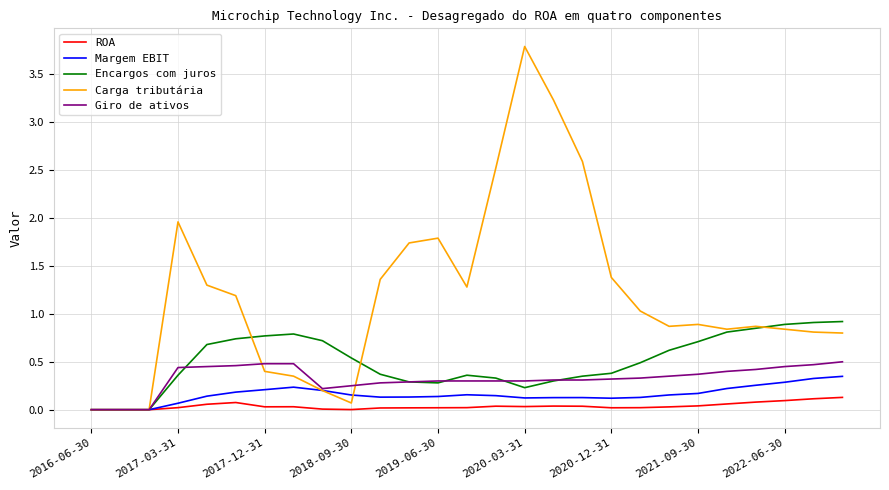

Which series has the largest range (max minus min)?

Carga tributária